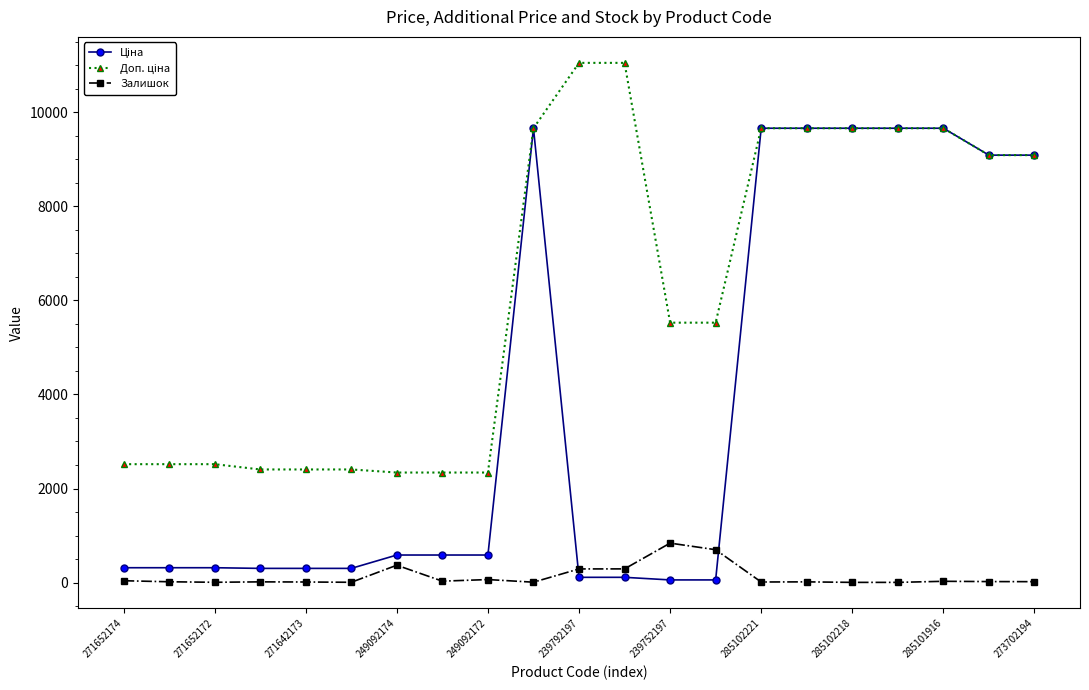

At how many categories does at least one series exceed 2648?

12